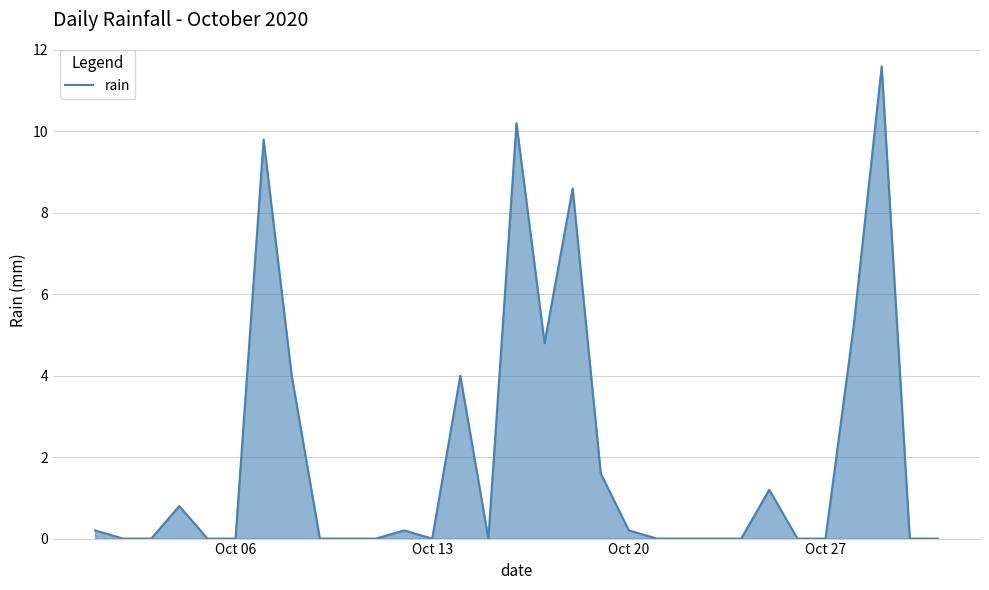

Reading left to right, transcribe all the data shown in this chart.

0.2	0.0	0.0	0.8	0.0	0.0	9.8	4.0	0.0	0.0	0.0	0.2	0.0	4.0	0.0	10.2	4.8	8.6	1.6	0.2	0.0	0.0	0.0	0.0	1.2	0.0	0.0	5.2	11.6	0.0	0.0